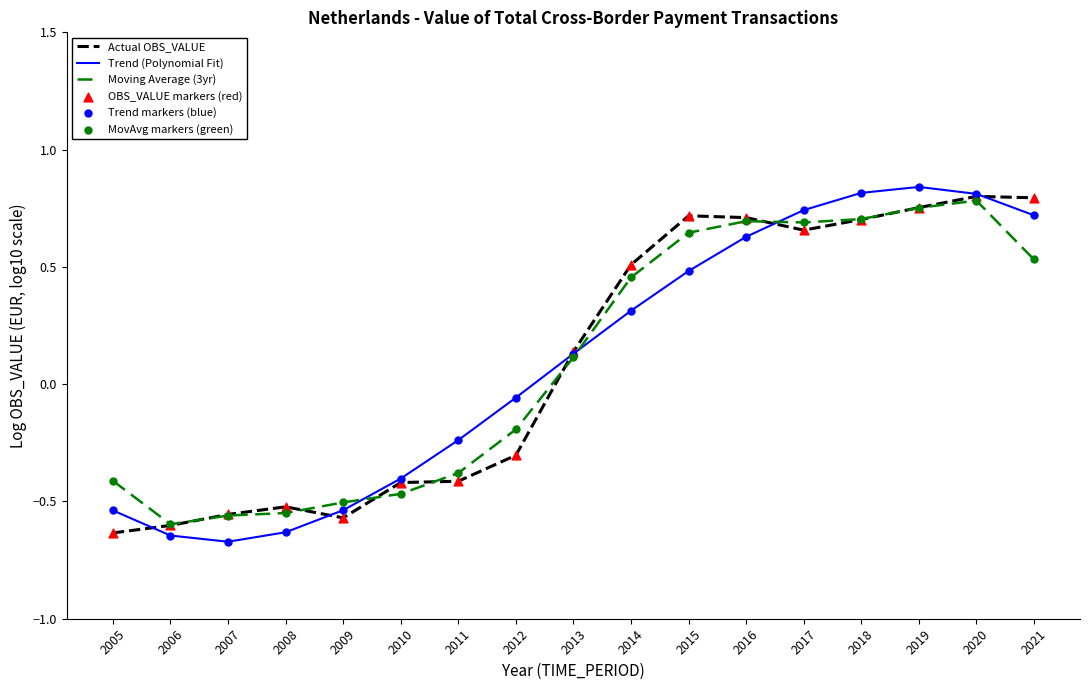

Which series changed the most between 2013 and 2019?

Trend (Polynomial Fit)